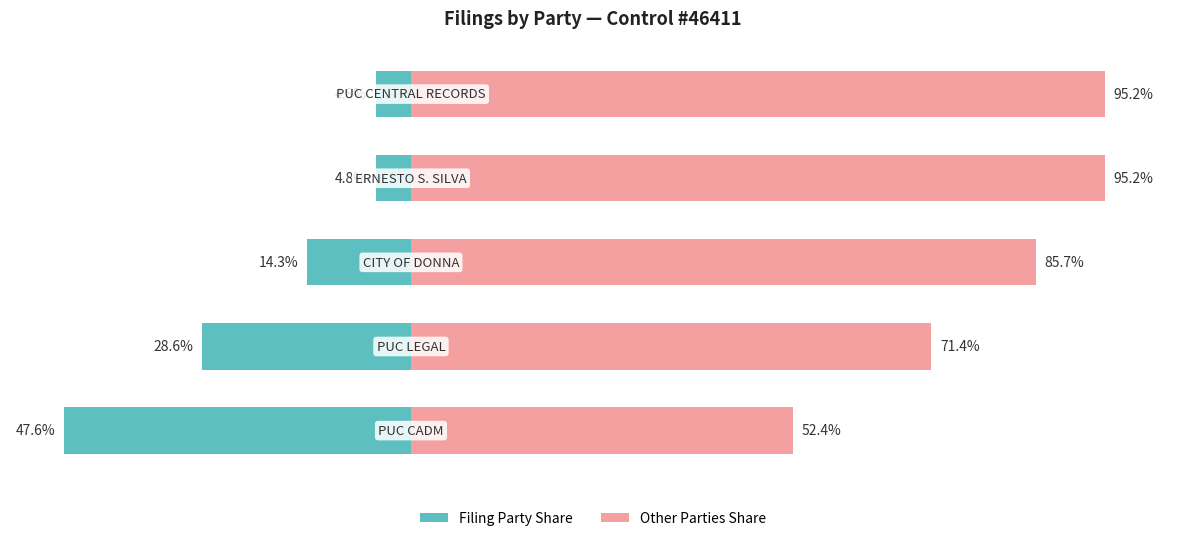

What value does the Filing Party Share series have at 2?

-14.3